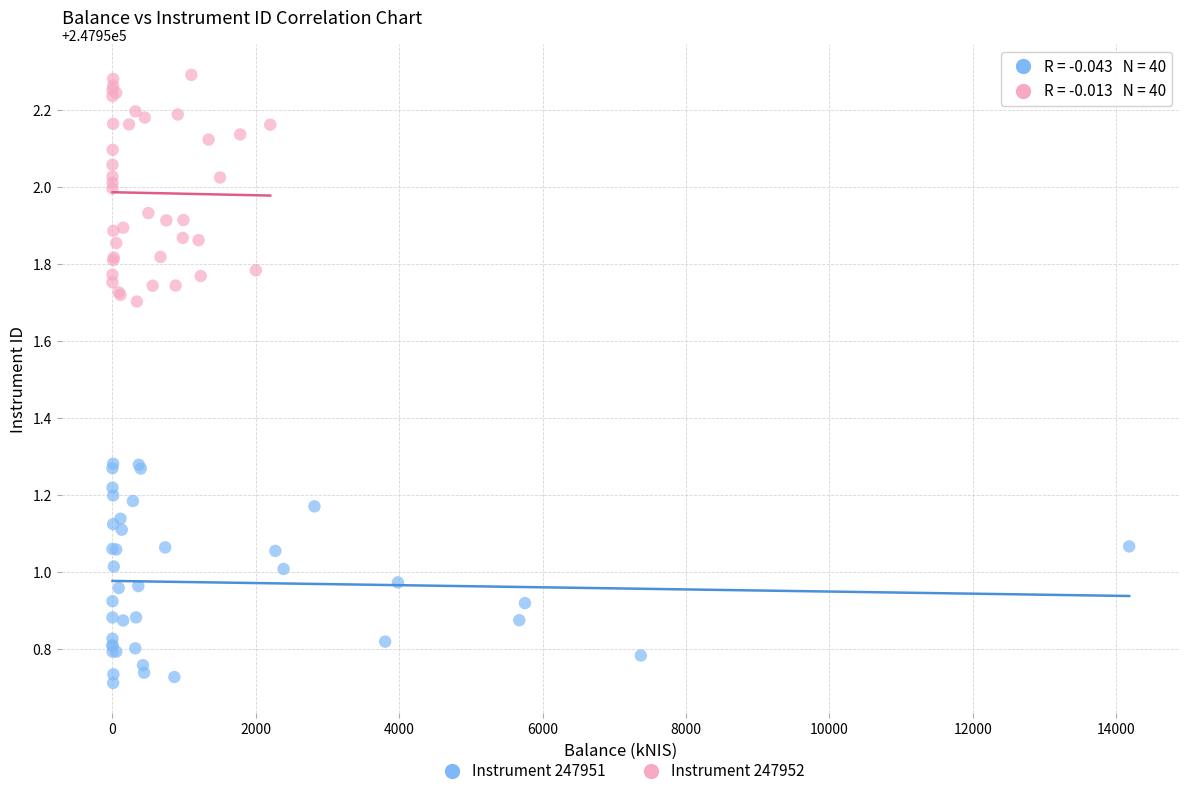

Which series contains the highest Y value?

Instrument 247952